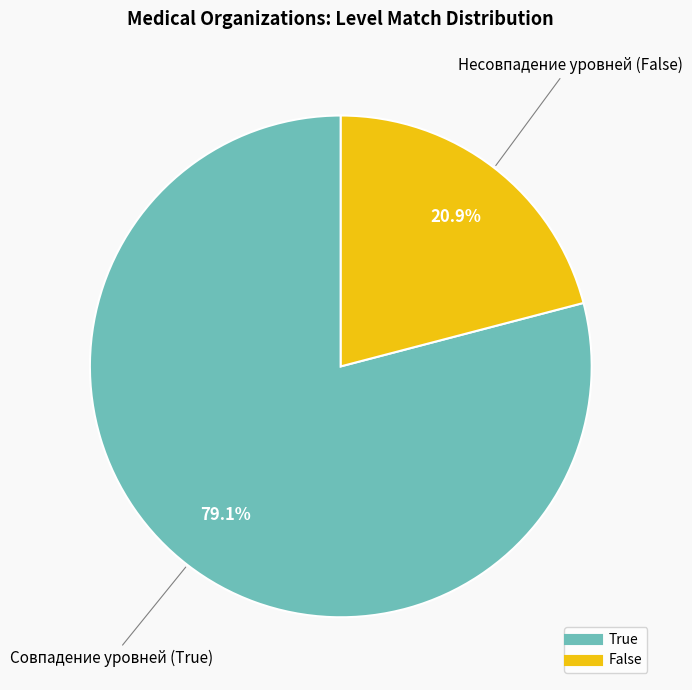

To the nearest percent, what is the combined percentage of True and False?

100%